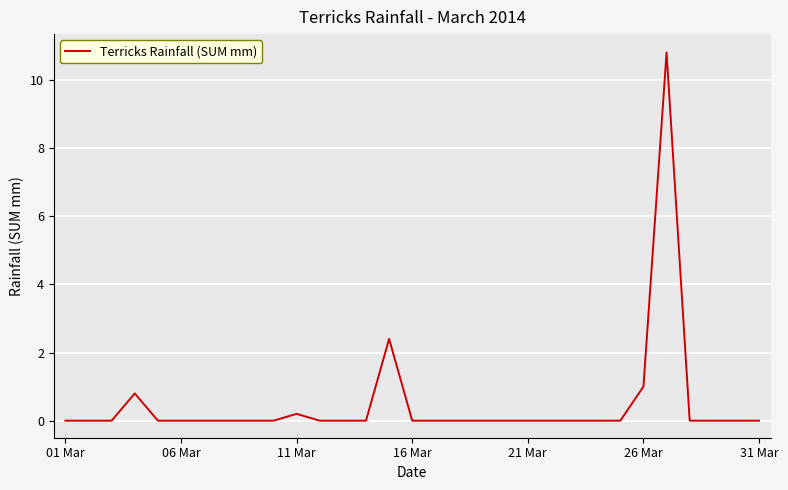

Count the number of data series in this chart.

1